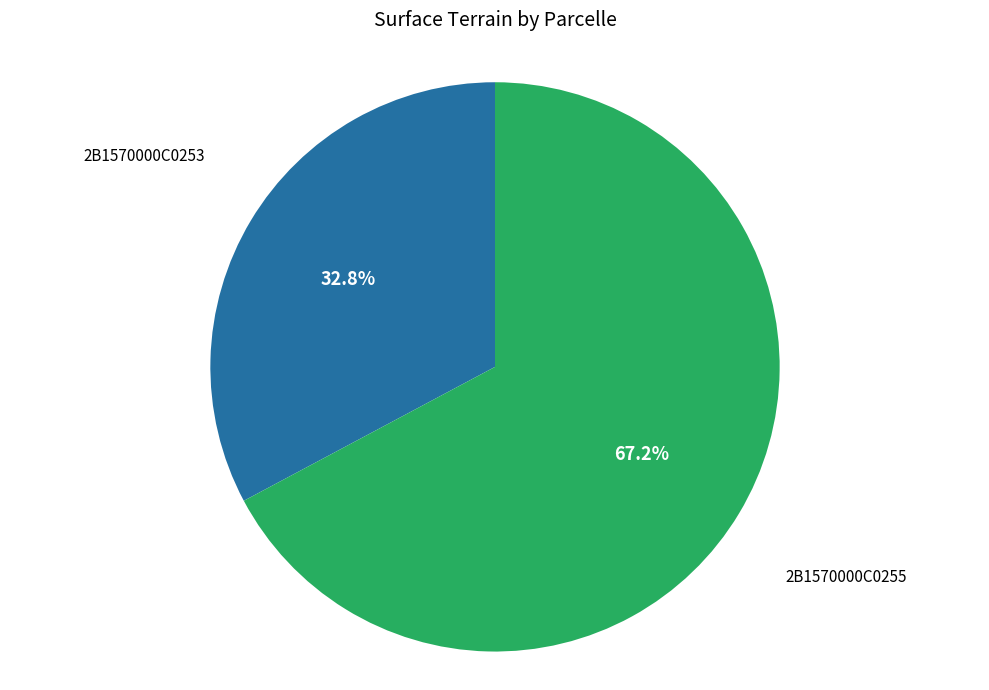

How many slices are in this pie chart?

2